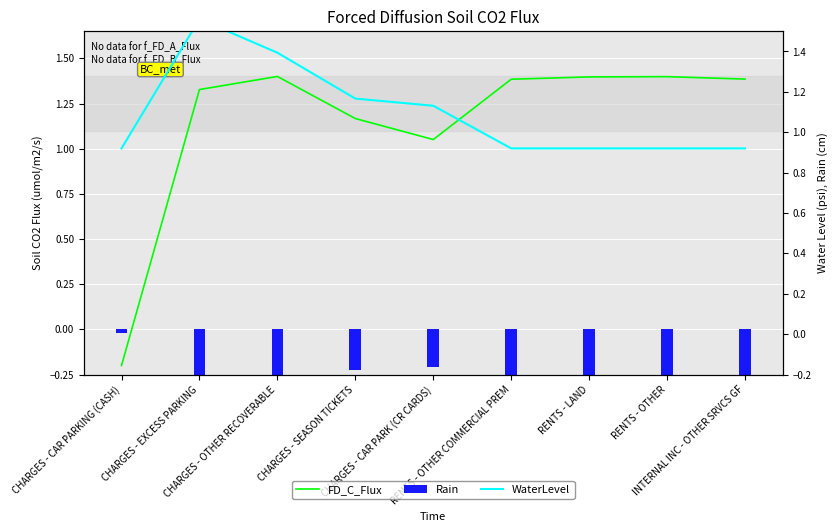

What is the maximum value shown in the chart?

1.6